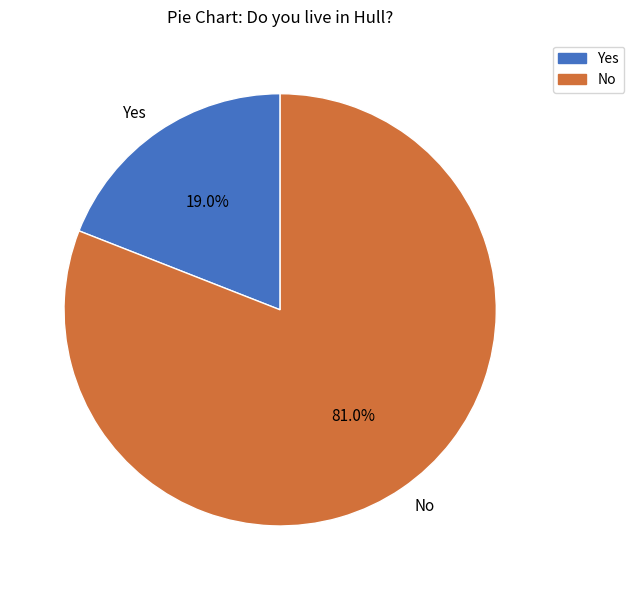

What is the largest slice in the pie chart?

No